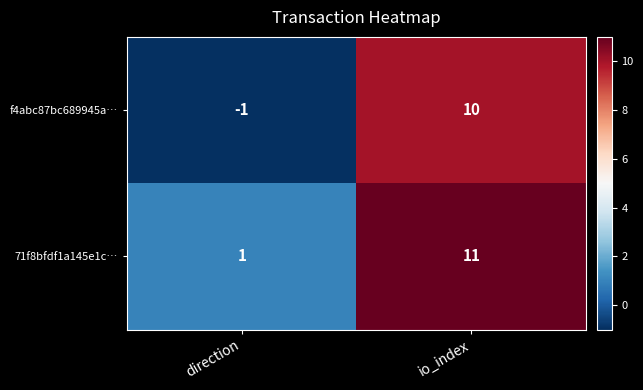

How many distinct data groups are displayed?

2